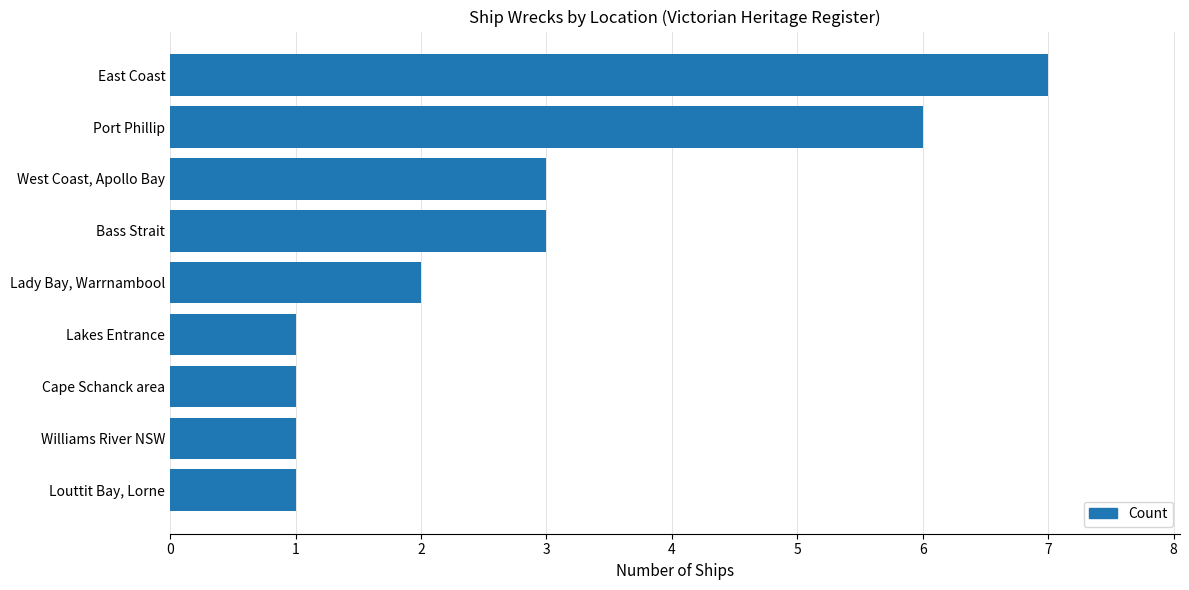

The value at Louttit Bay, Lorne is 1. True or false?

True